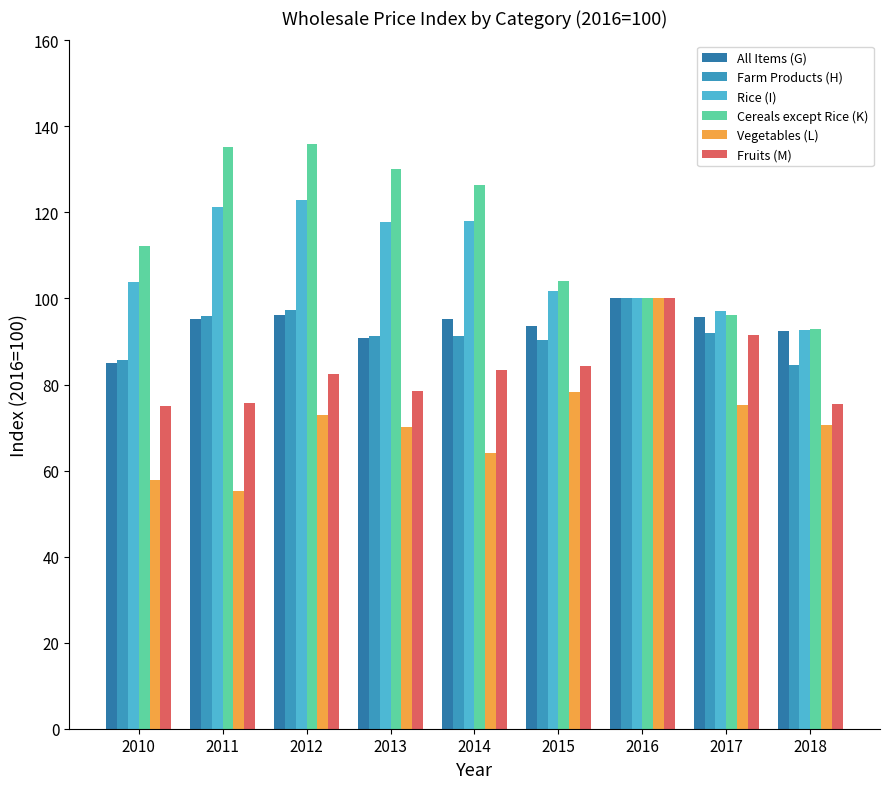

What is the highest value of the Rice (I) series?

122.9